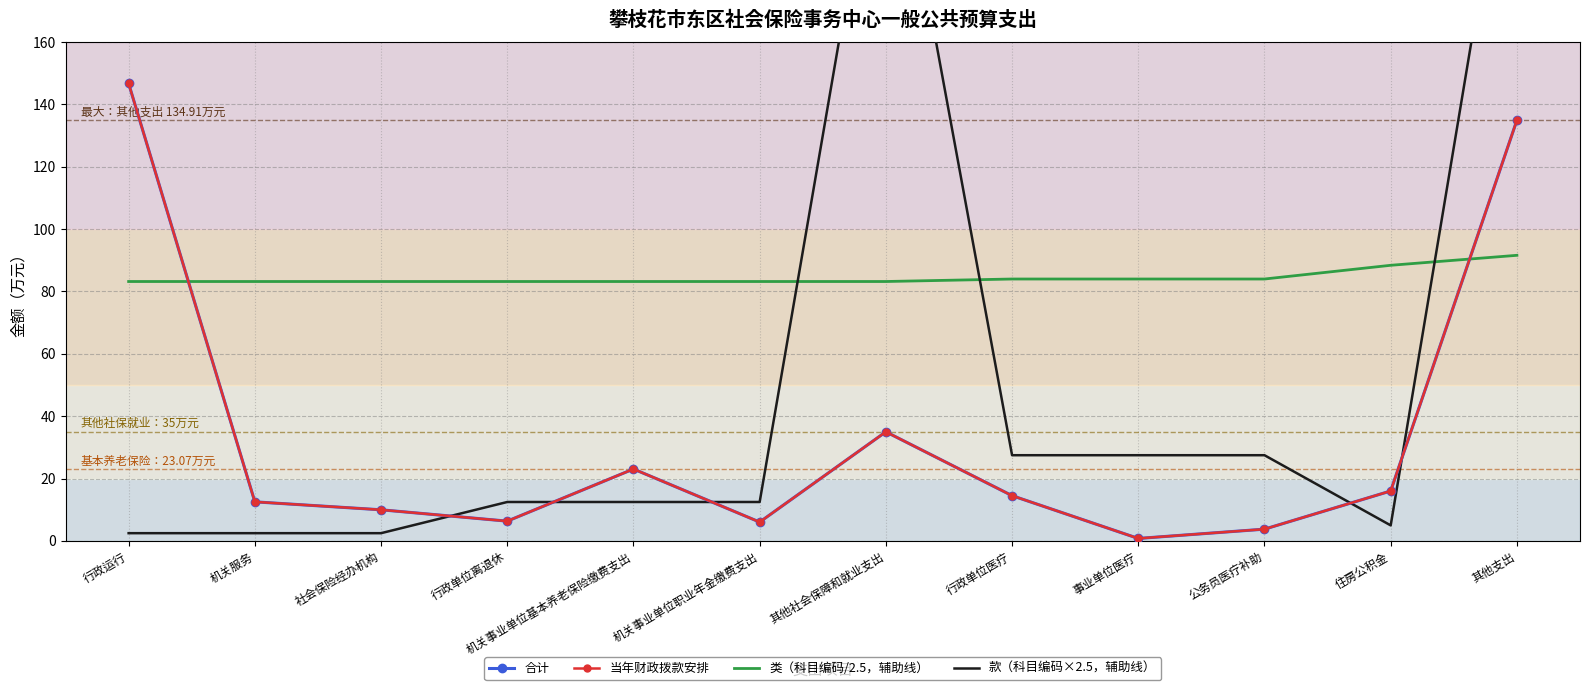

After their last crossing, which series has the higher values: 当年财政拨款安排 or 款（科目编码×2.5，辅助线）?

款（科目编码×2.5，辅助线）